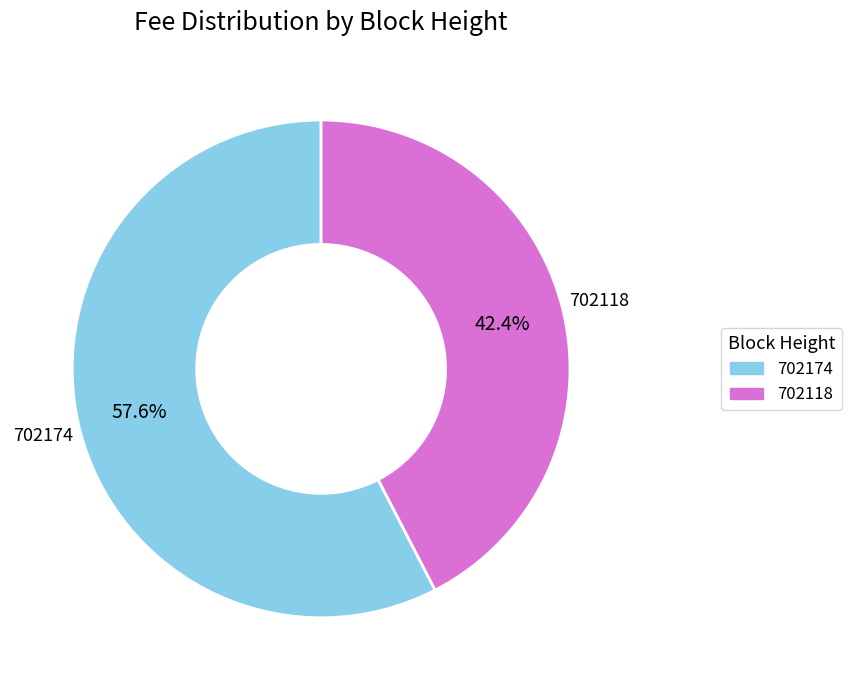

How many segments does this pie chart have?

2